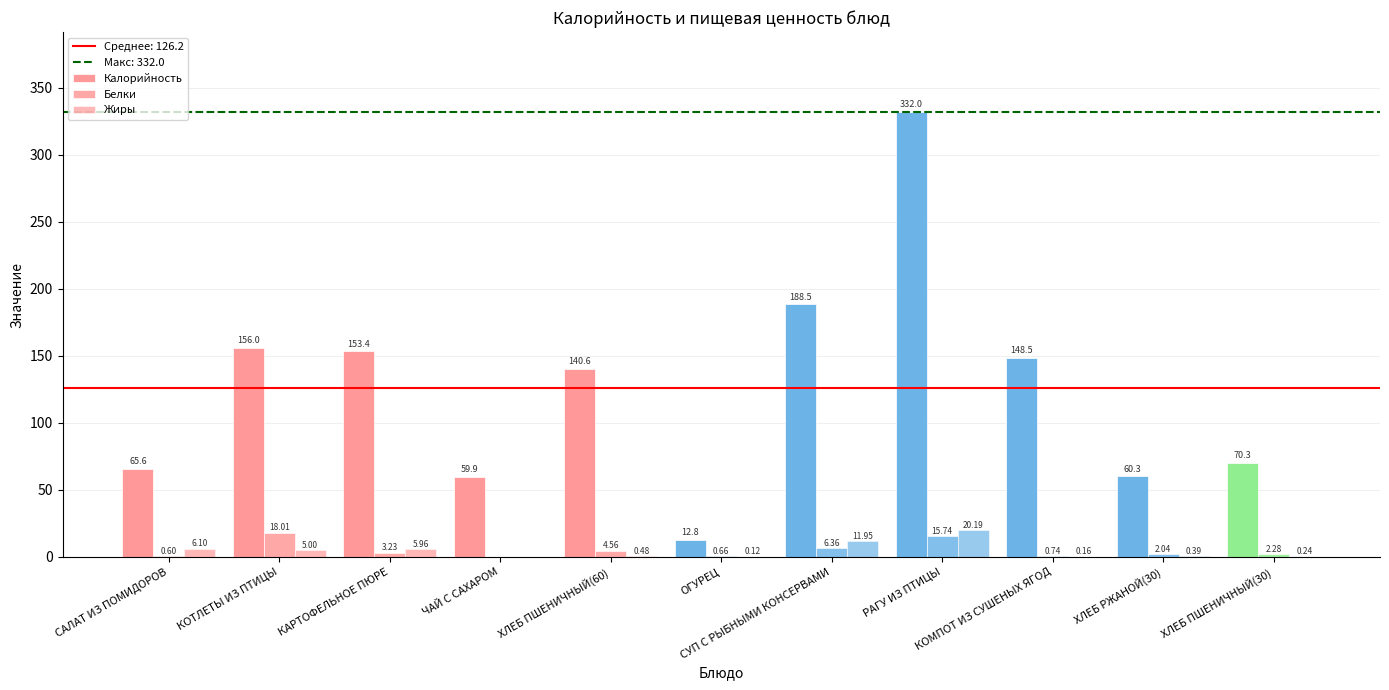

What is the spread (max minus min) of values at КОТЛЕТЫ ИЗ ПТИЦЫ?

151.0